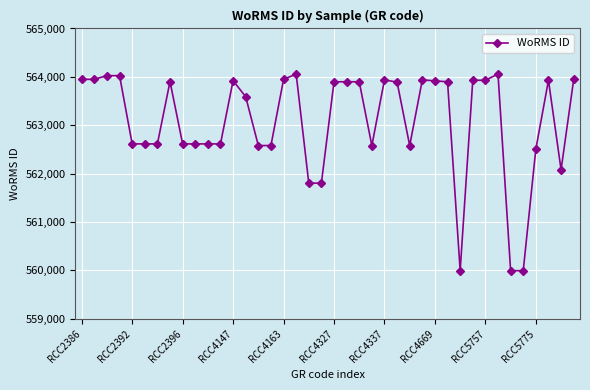

True or false: the data has more than 2 interior local peaks.

True